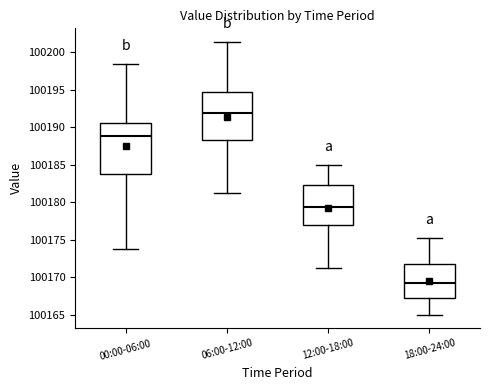

Which box's median line is the lowest?

18:00-24:00